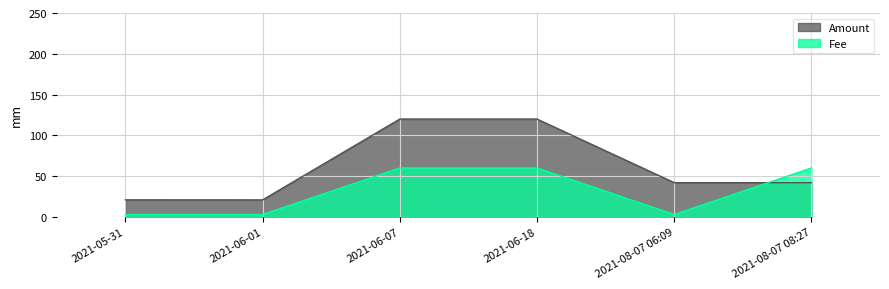

Rank the categories by Amount value from lowest to highest.

2021-06-01, 2021-05-31, 2021-08-07 08:27, 2021-08-07 06:09, 2021-06-18, 2021-06-07